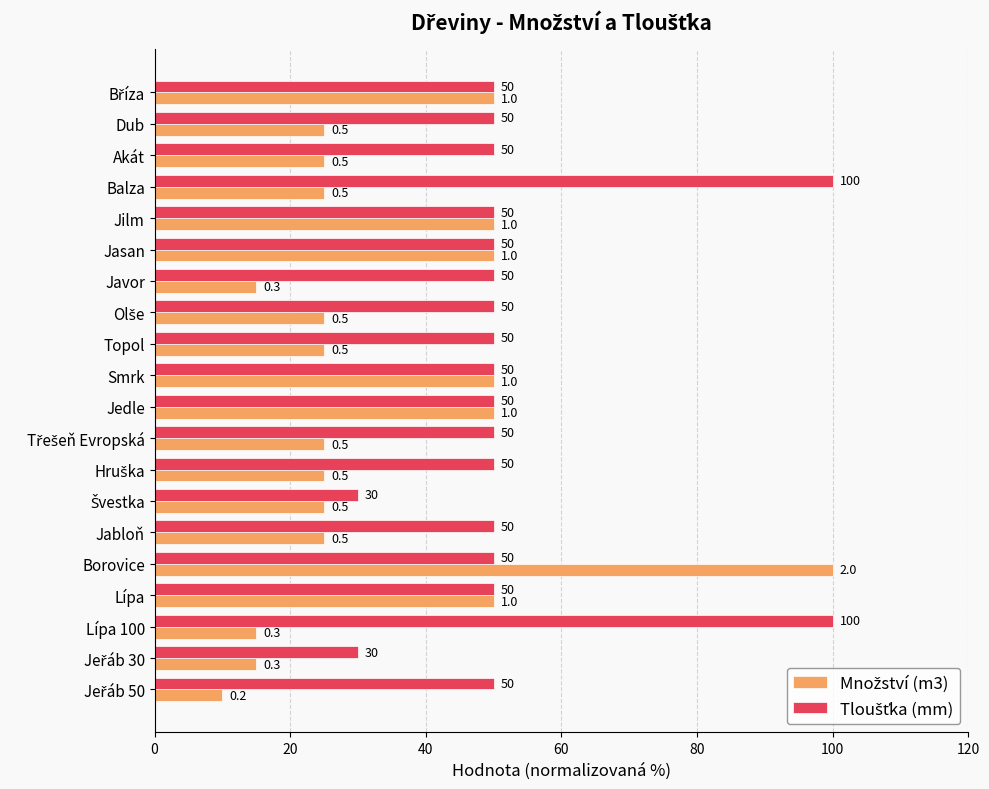

What is the greatest value displayed?

100